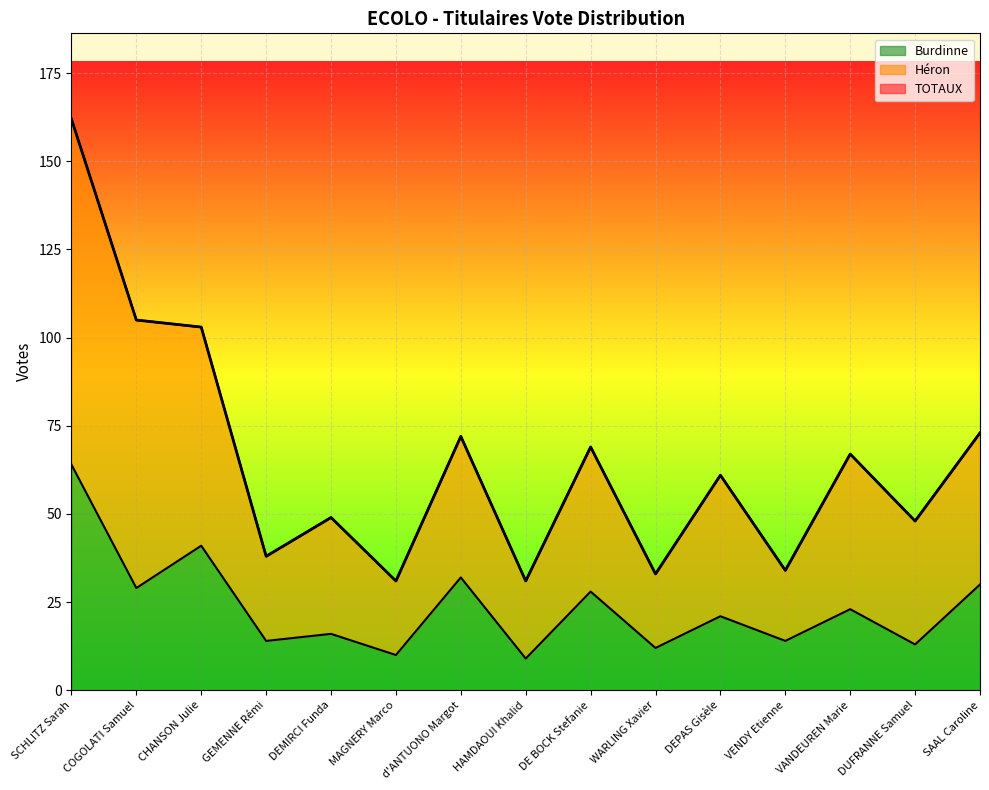

Count the number of data series in this chart.

3